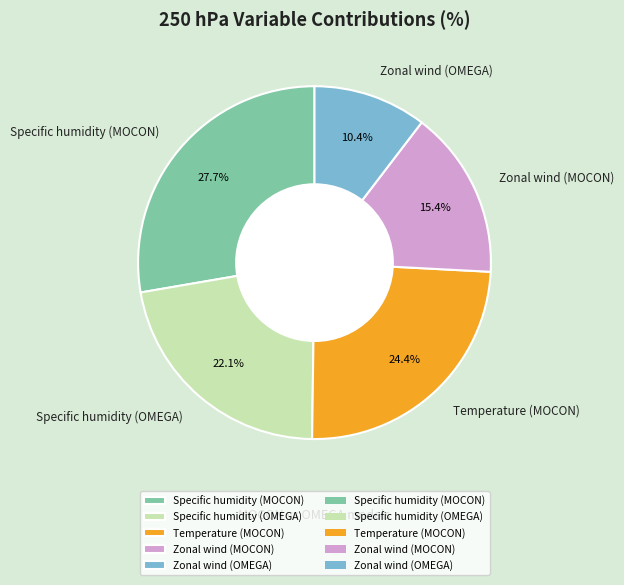

Which slice is the smallest?

Zonal wind (OMEGA)